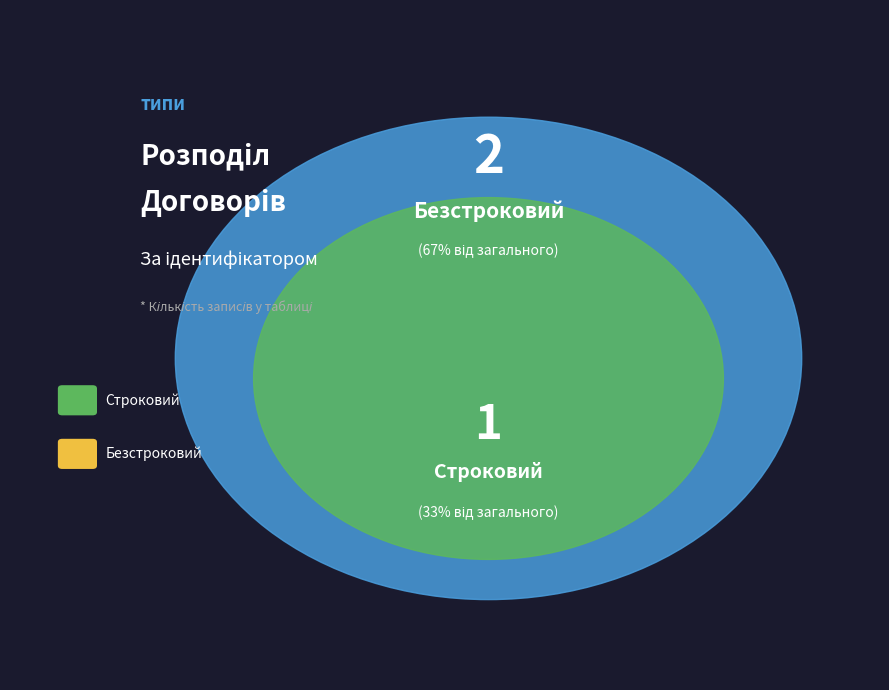

Combined, what portion of the pie is Безстроковий and Строковий?

100.0%